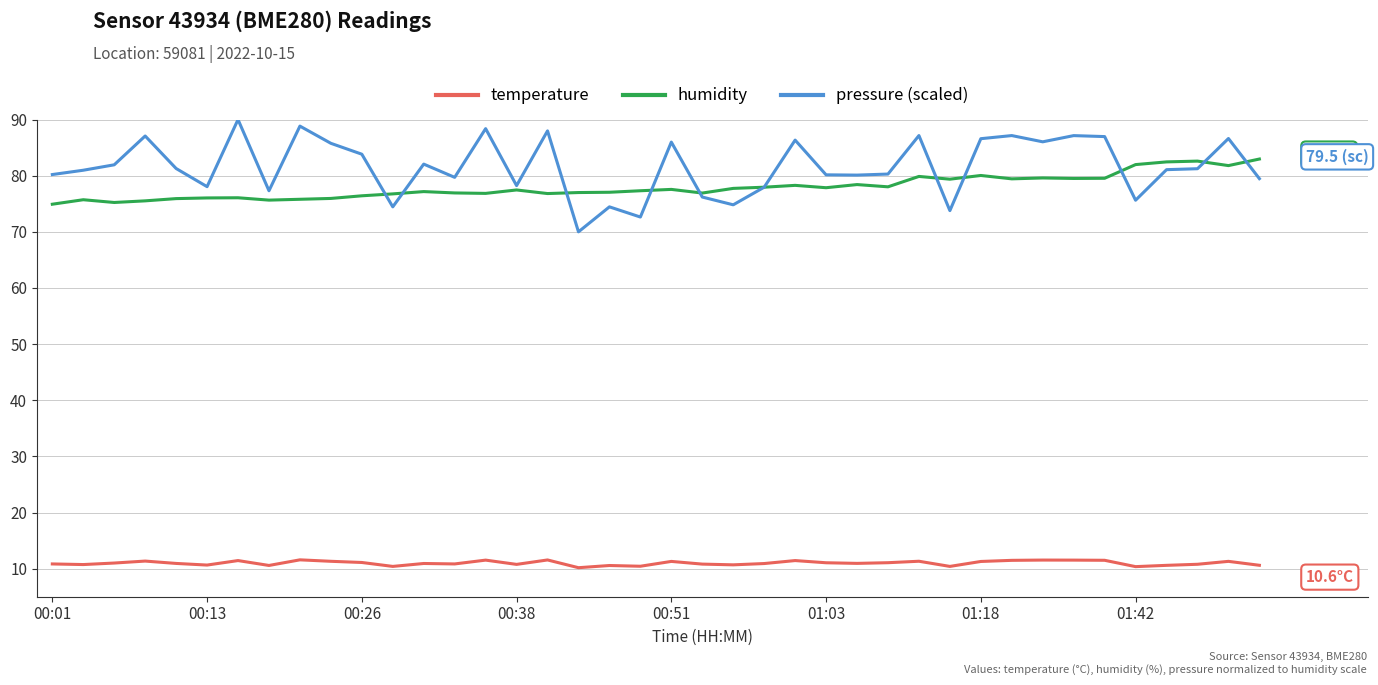

True or false: pressure (scaled) and temperature cross at least once.

False